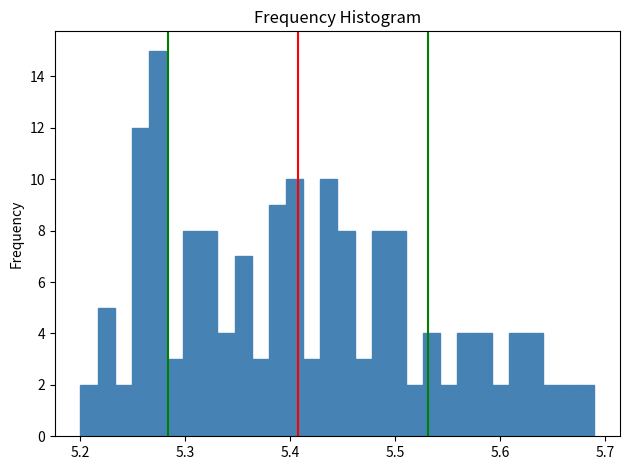

Read against the x-axis, roughly where is the centre of the tallest bar?

5.27